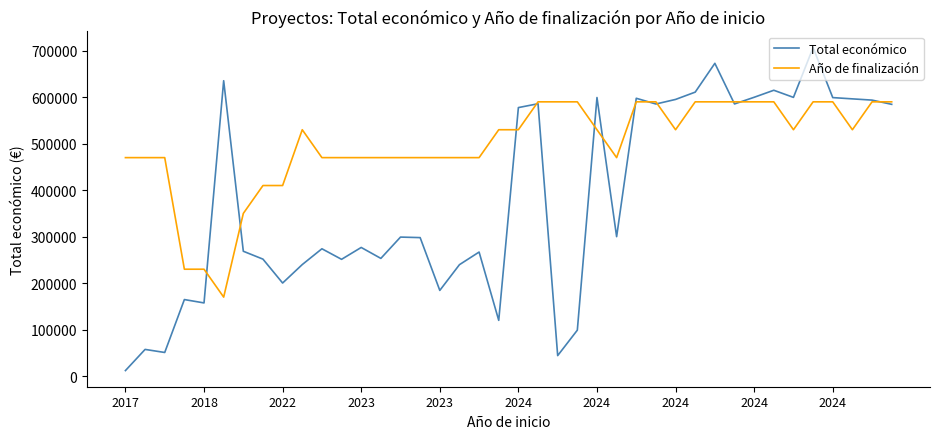

What is the maximum value for Total económico?

706697